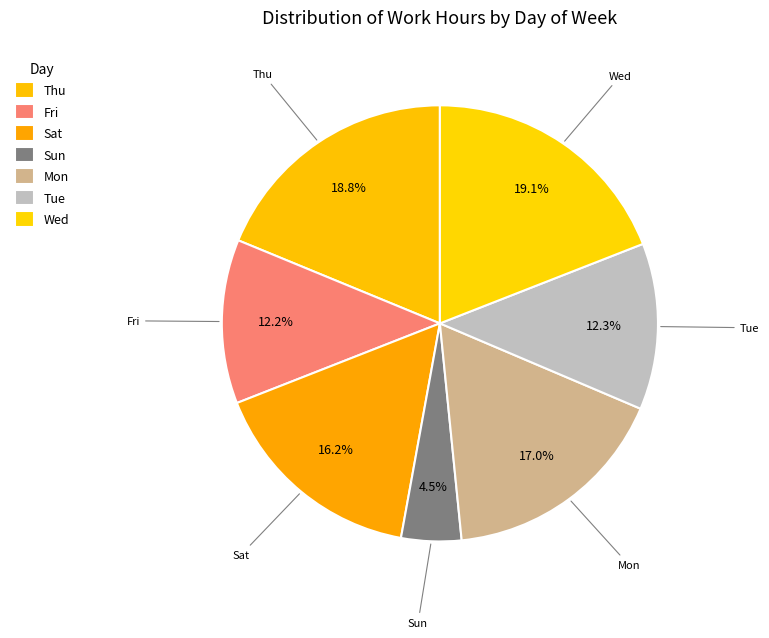

Does Sat account for over 50% of the chart?

No